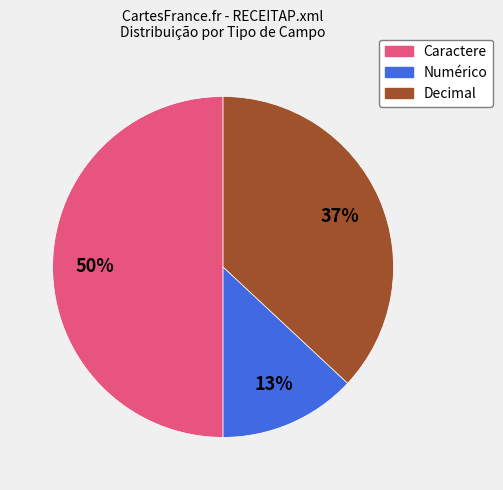

How many slices are in this pie chart?

3